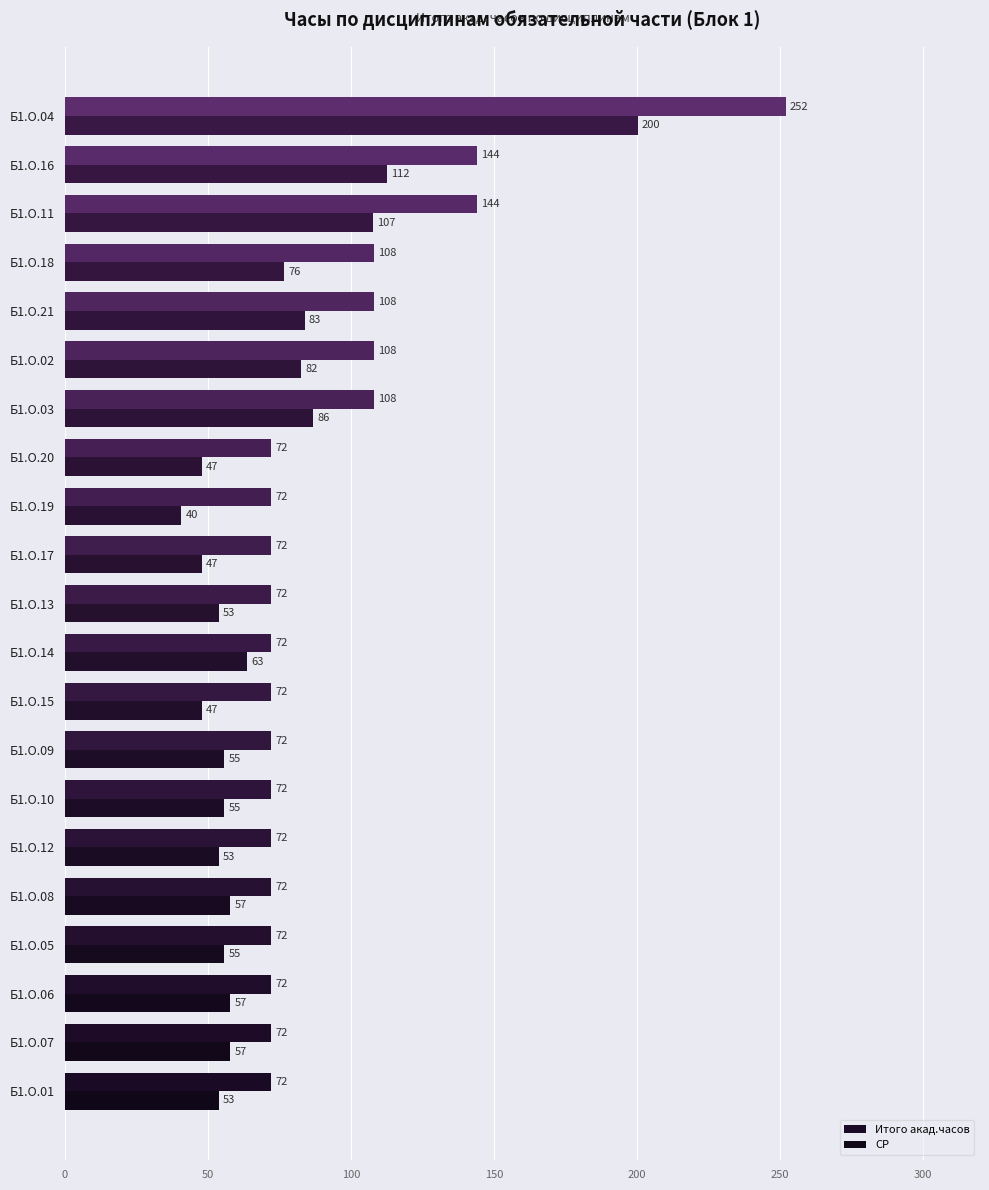

What are all the series names shown in the legend?

Итого акад.часов, СР